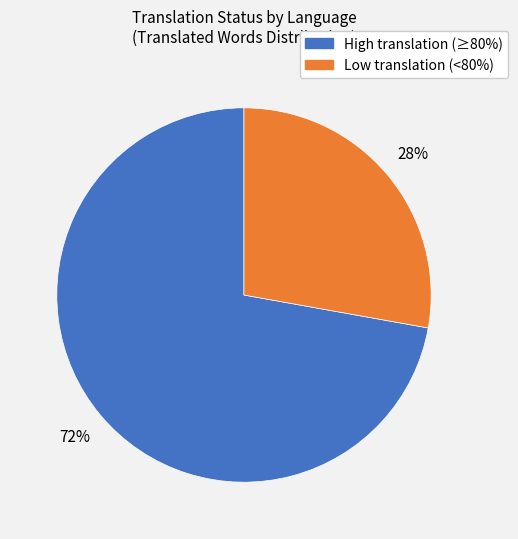

Is there a majority slice in this chart?

Yes